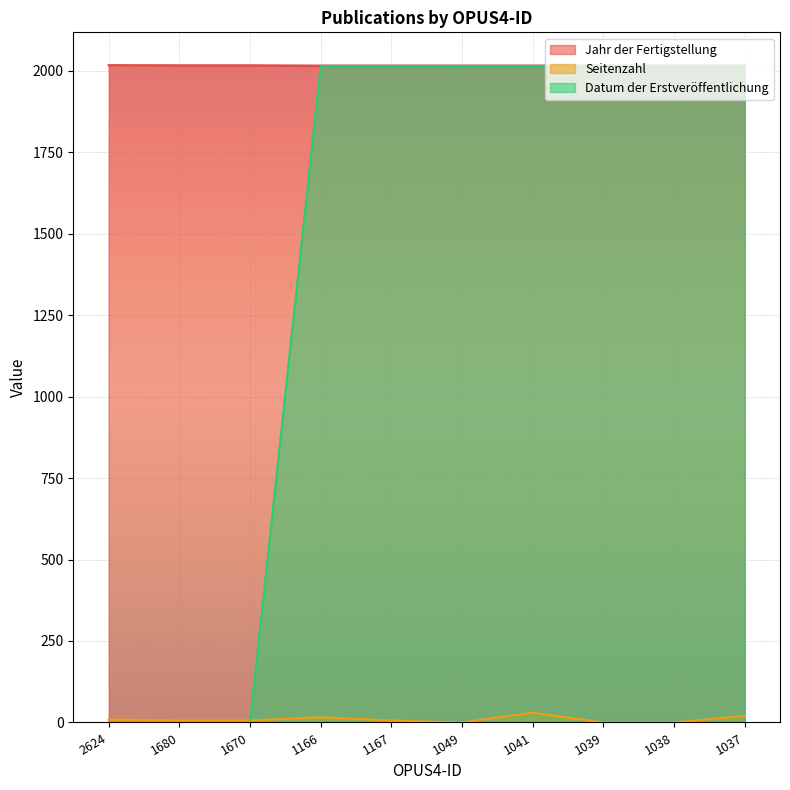

What is the difference between the Seitenzahl values at 1680 and 1041?

24